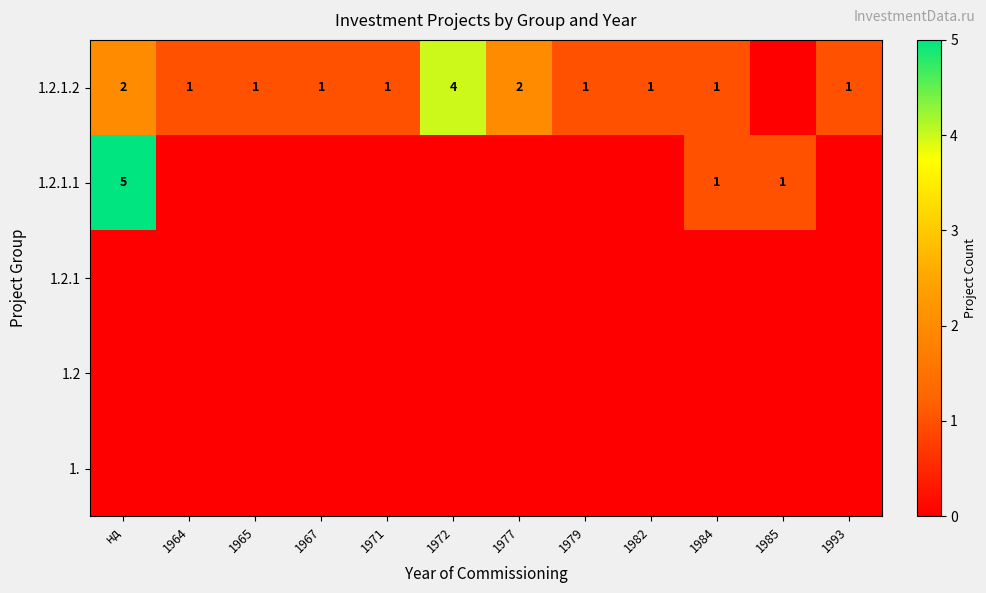

The 1.2.1.2 series shows 2 at 1982. True or false?

False